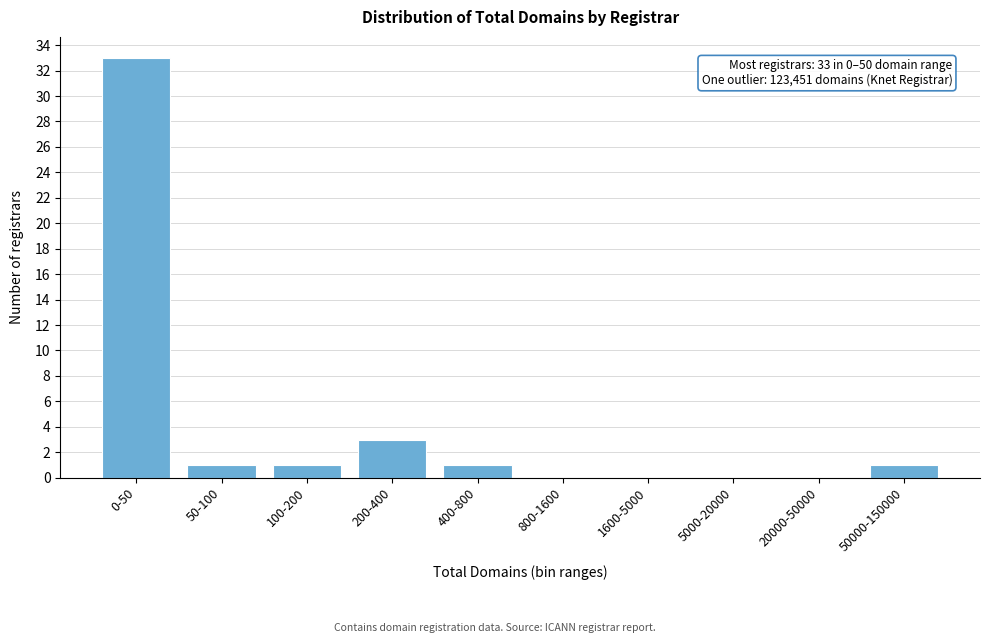

Reading right to left, what are all the values shown in this chart?

50000-150000=1	20000-50000=0	5000-20000=0	1600-5000=0	800-1600=0	400-800=1	200-400=3	100-200=1	50-100=1	0-50=33